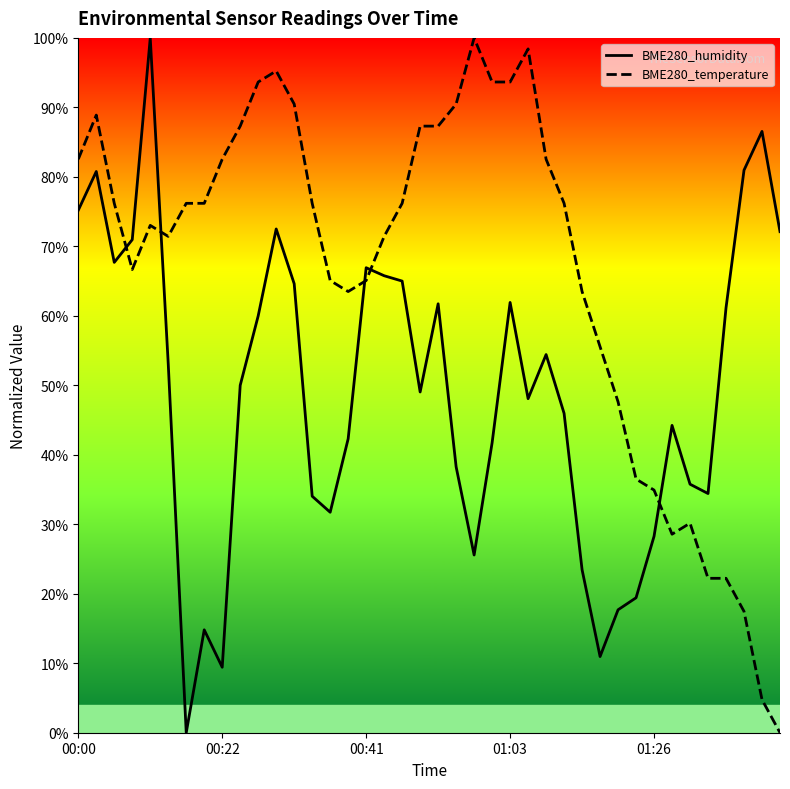

Reading left to right, extract all data points from this chart.

BME280_humidity: 75.2	80.8	67.7	71.0	100.0	53.1	0.0	14.8	9.4	50.0	60.0	72.5	64.6	34.0	31.7	42.3	66.9	65.8	65.0	49.0	61.7	38.3	25.6	41.7	61.9	48.1	54.4	46.0	23.5	11.0	17.7	19.4	28.3	44.2	35.8	34.4	61.2	81.0	86.5	72.1
BME280_temperature: 82.5	88.9	76.2	66.7	73.0	71.4	76.2	76.2	82.5	87.3	93.7	95.2	90.5	76.2	65.1	63.5	65.1	71.4	76.2	87.3	87.3	90.5	100.0	93.7	93.7	98.4	82.5	76.2	63.5	55.6	47.6	36.5	34.9	28.6	30.2	22.2	22.2	17.5	4.8	0.0